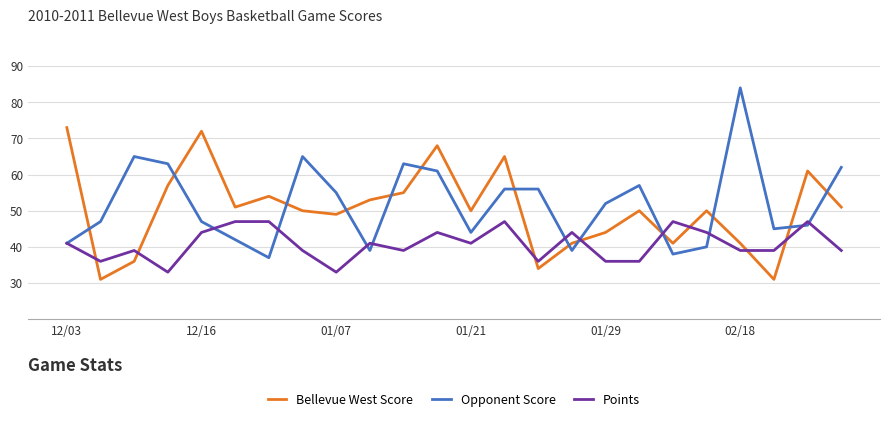

Which series has the largest total across all categories?

Opponent Score